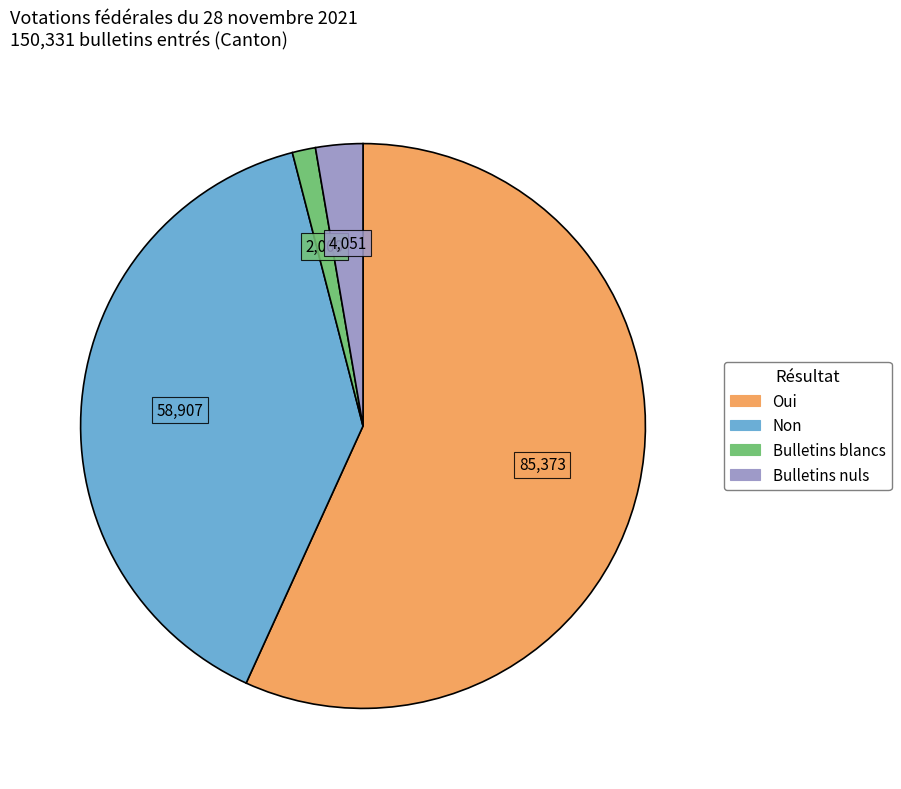

How many slices are in this pie chart?

4